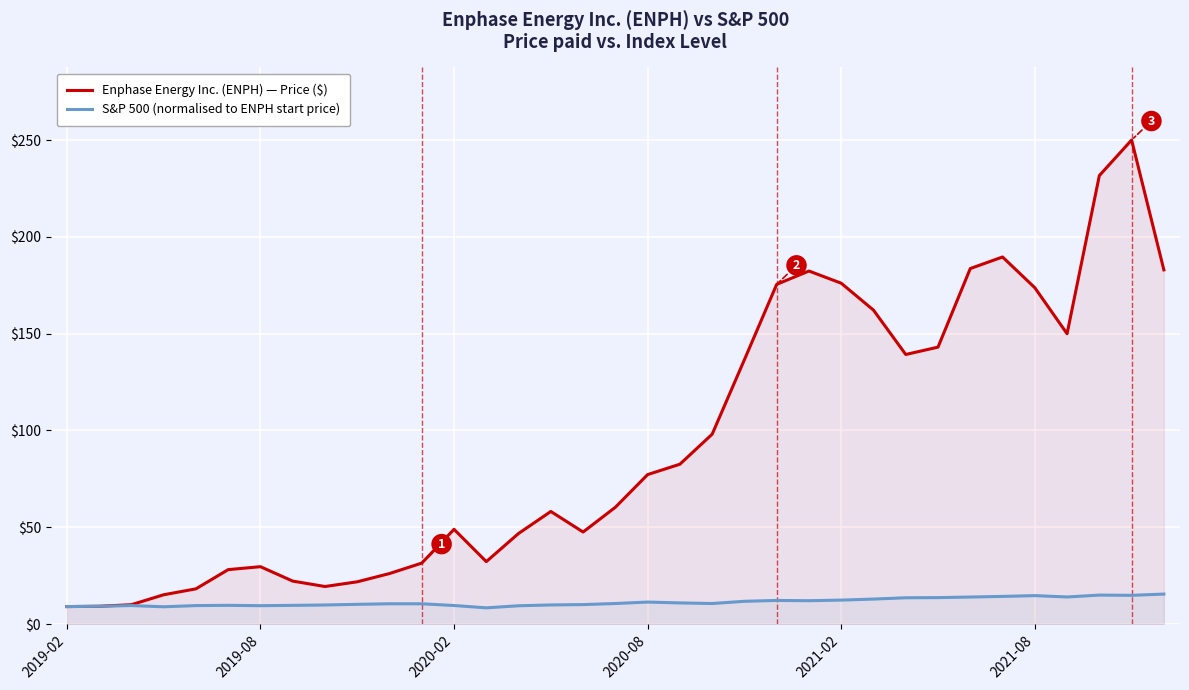

What is the average value of the Enphase Energy Inc. (ENPH) — Price ($) series?

93.4